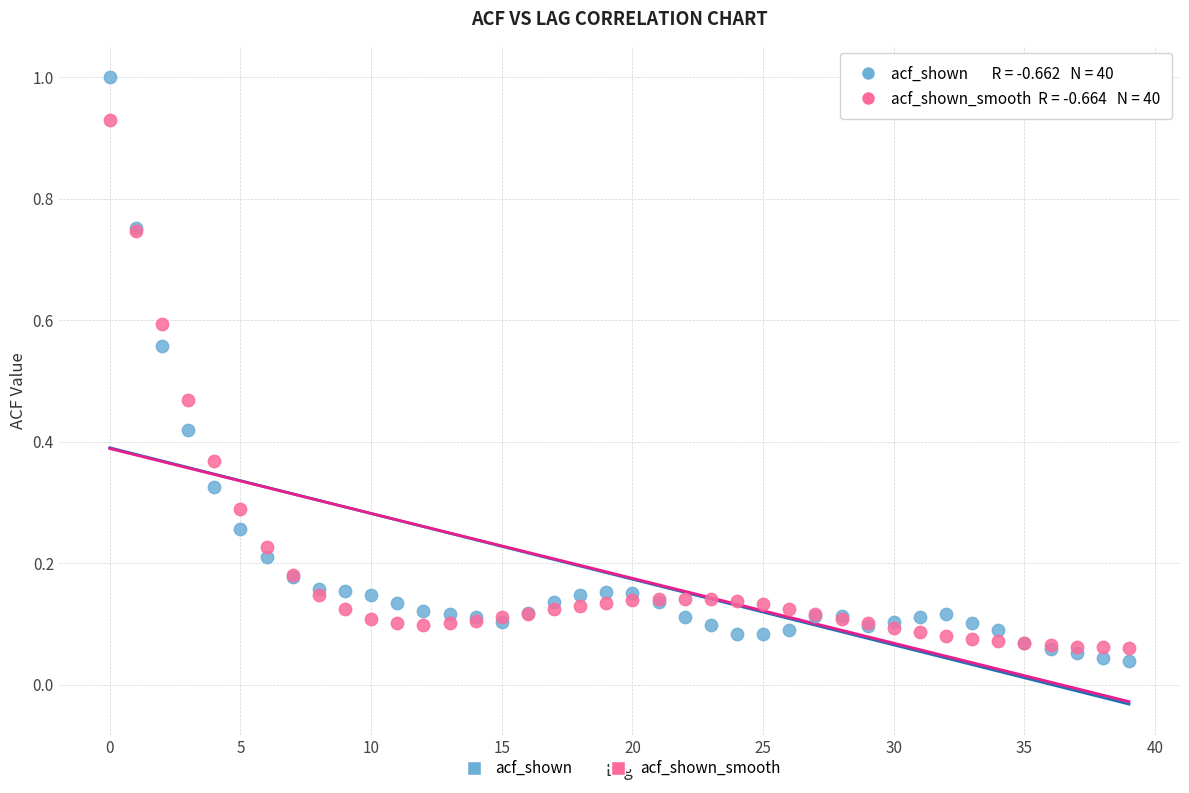

Which series has the widest spread of Y values?

acf_shown